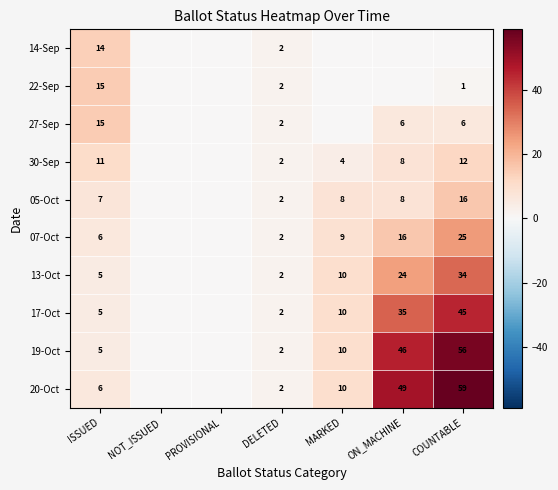

The value of 30-Sep at COUNTABLE is 7. True or false?

False